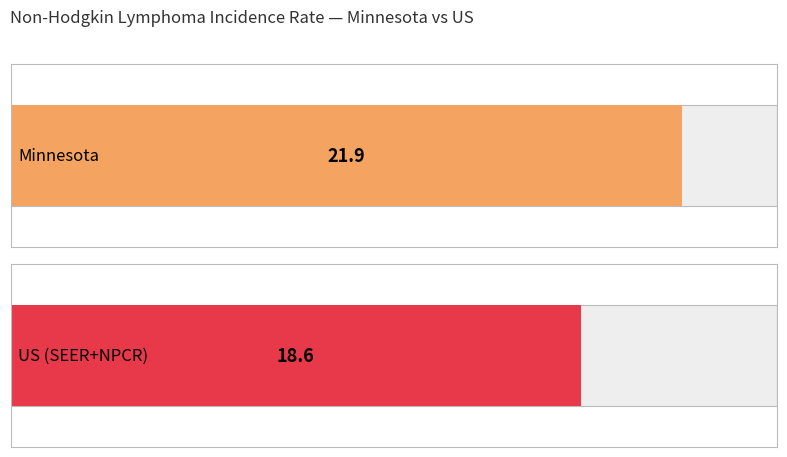

At which category does the chart reach its peak across all series?

Minnesota